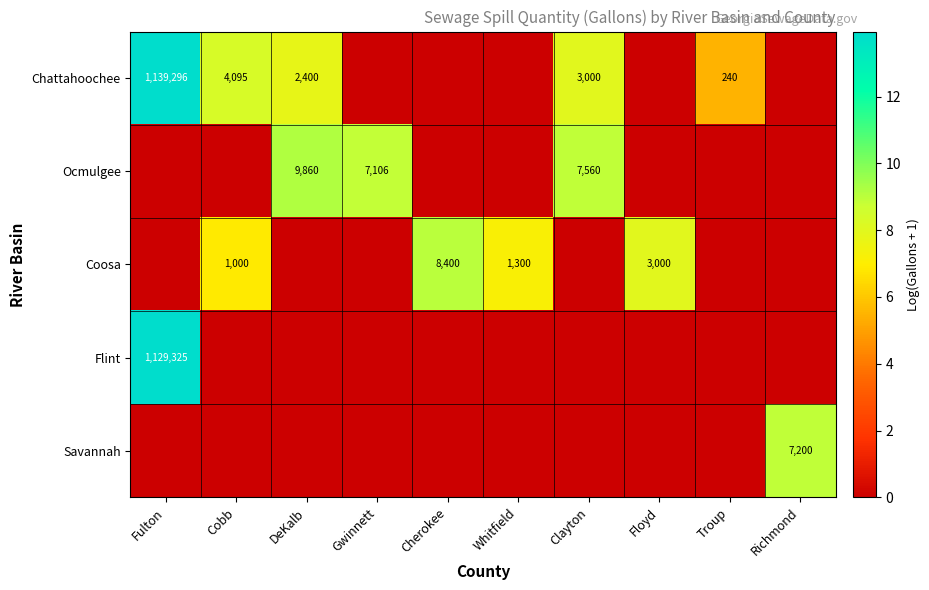

What is the difference between the Ocmulgee values at Floyd and DeKalb?

9.2